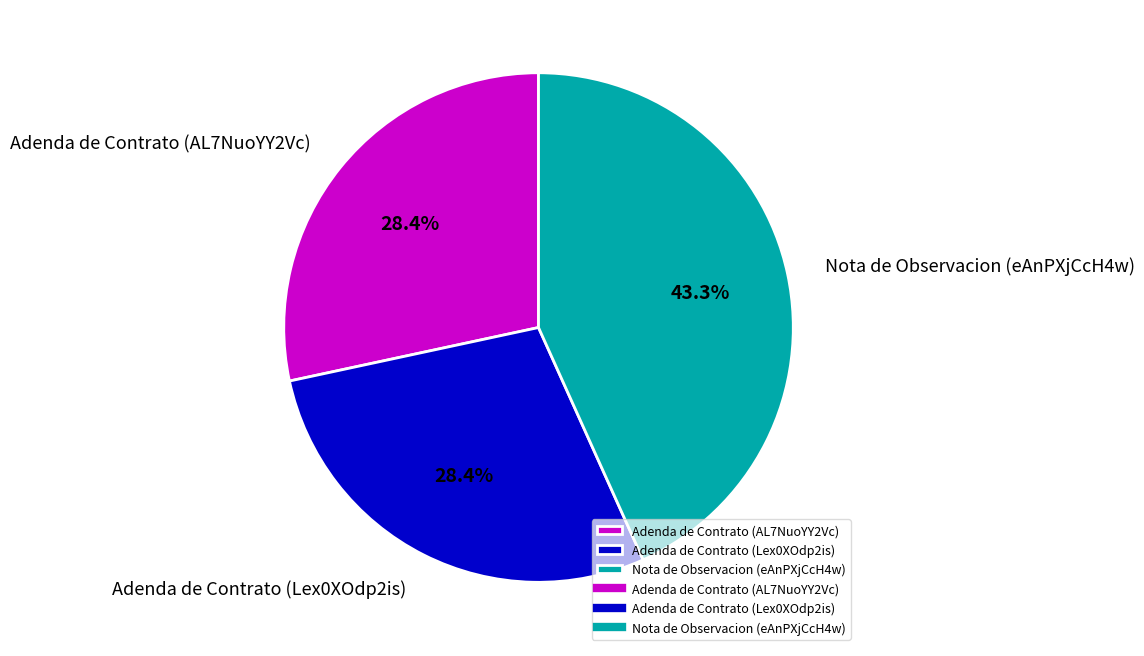

To the nearest percent, what percentage of the pie is Nota de Observacion (eAnPXjCcH4w)?

43%